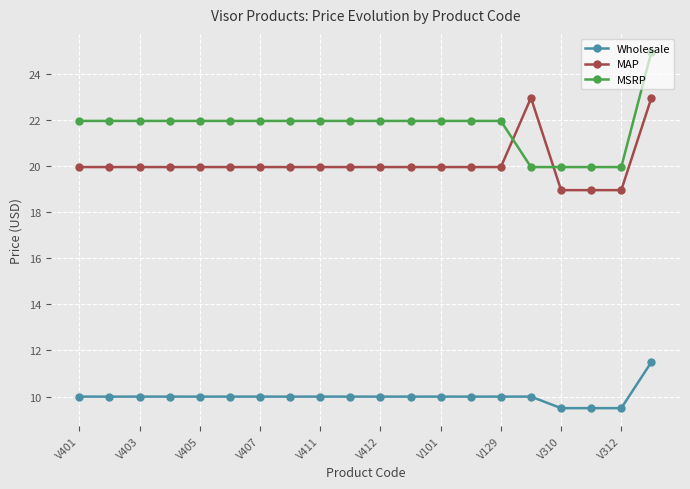

Rank the series by their maximum value, from lowest to highest.

Wholesale, MAP, MSRP